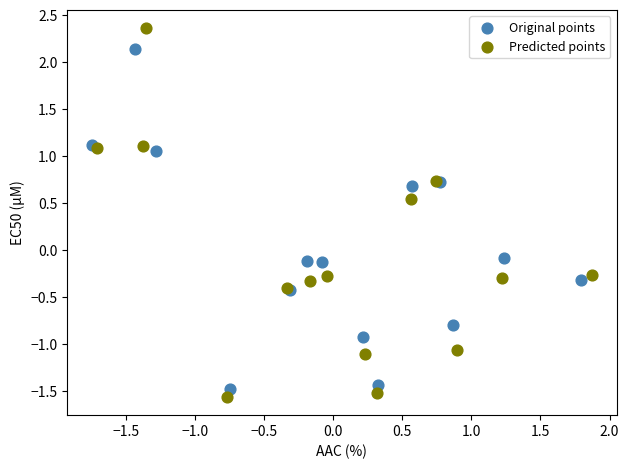

Which series reaches the maximum Y coordinate?

Predicted points